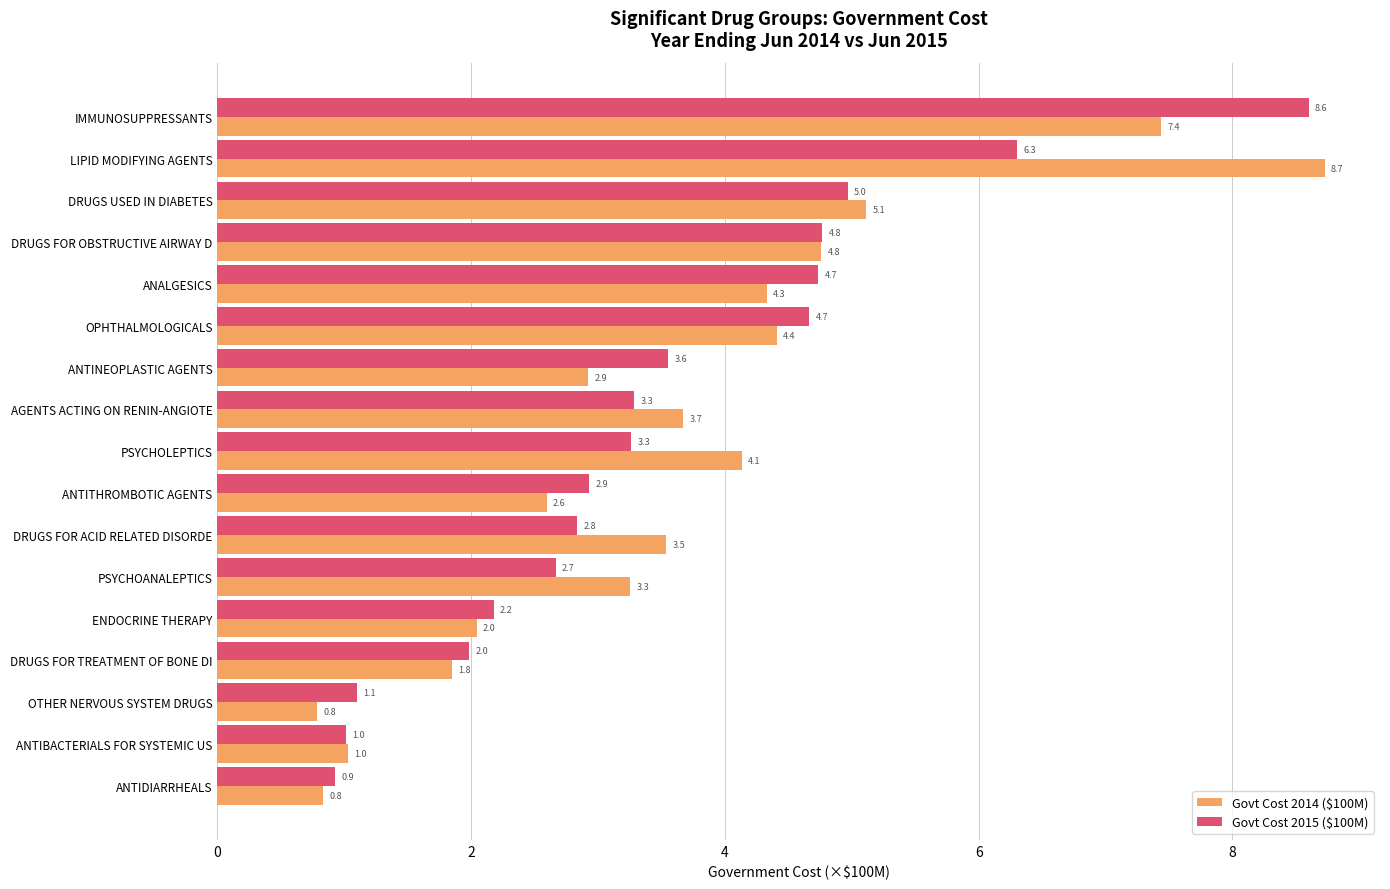

At how many categories does at least one series exceed 1?

16